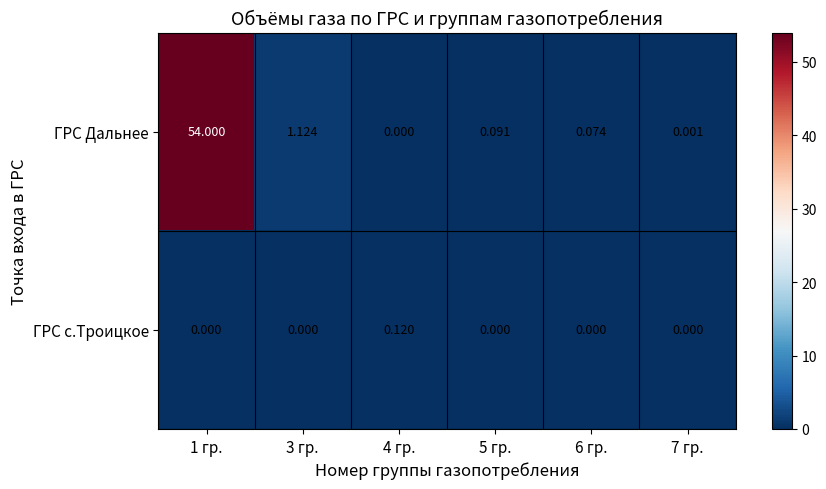

Which series has the largest total across all categories?

ГРС Дальнее